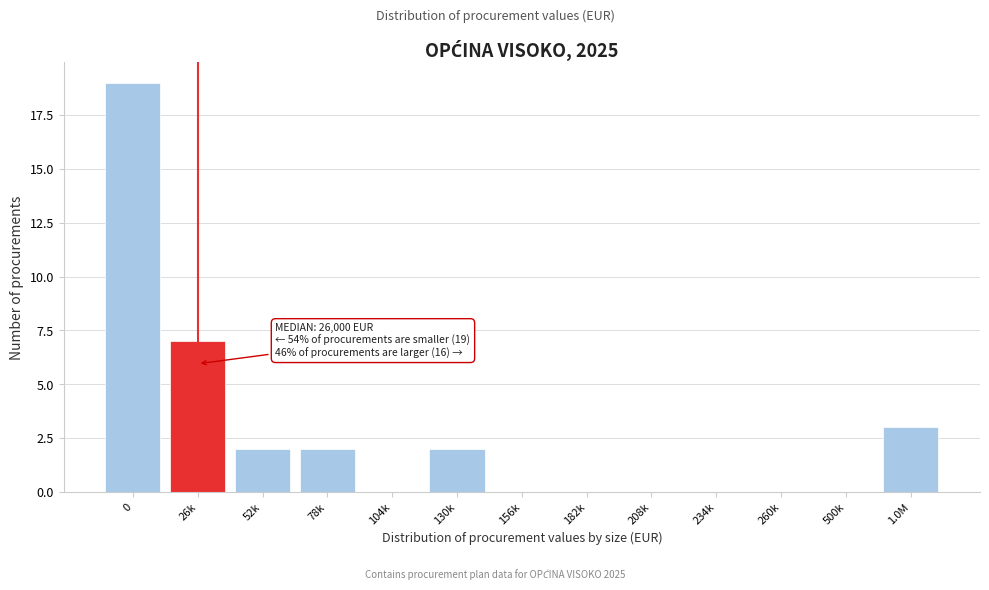

Reading left to right, extract all data points from this chart.

0=19	26k=7	52k=2	78k=2	104k=0	130k=2	156k=0	182k=0	208k=0	234k=0	260k=0	500k=0	1.0M=3